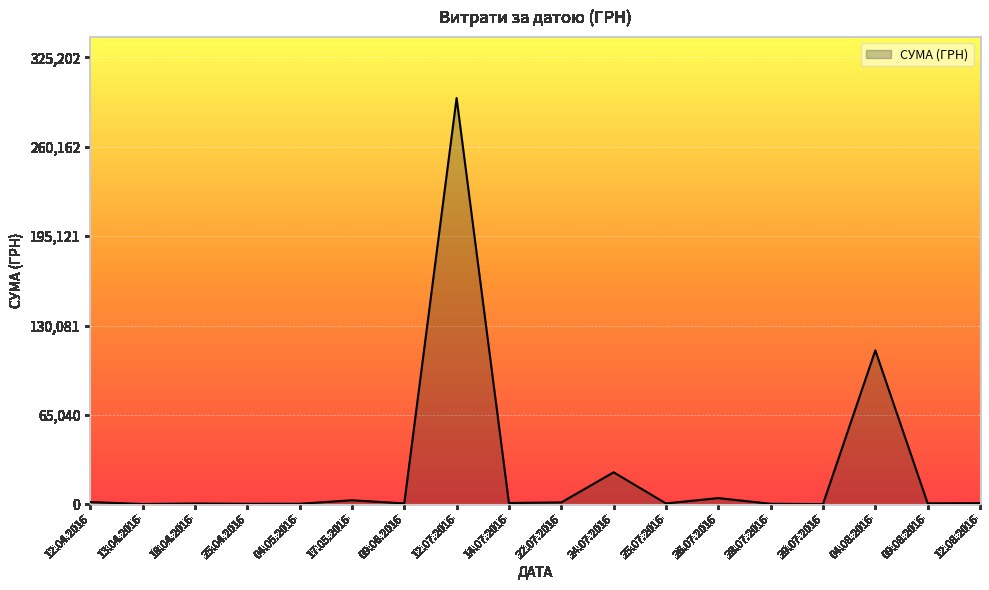

Which label corresponds to the largest value in the chart?

12.07.2016